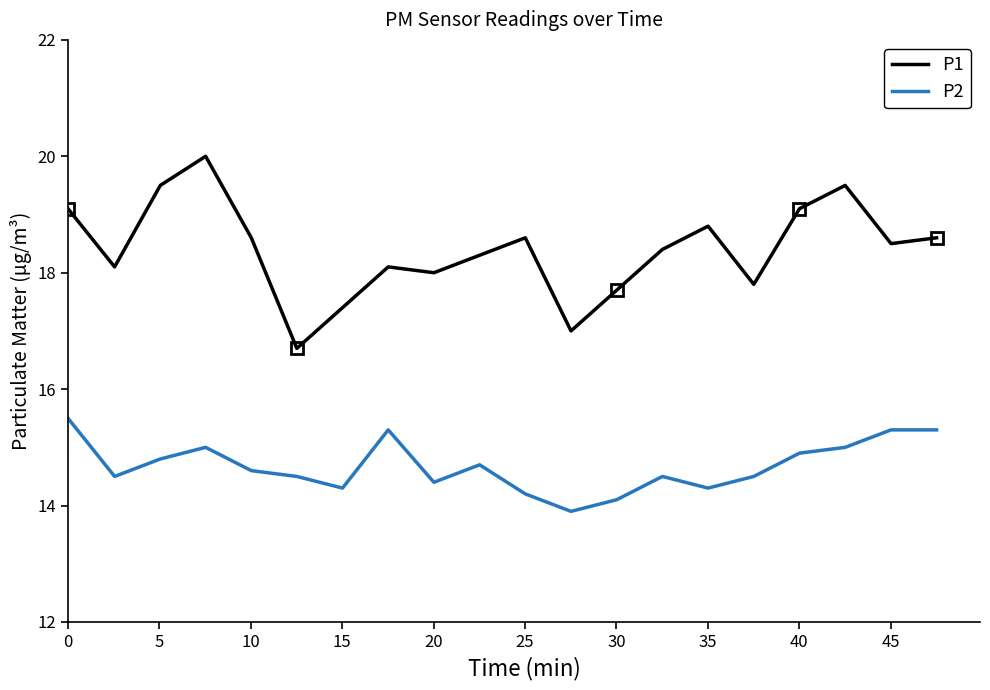

In P1, how many points are lower than both neighbors (excluding endpoints)?

6